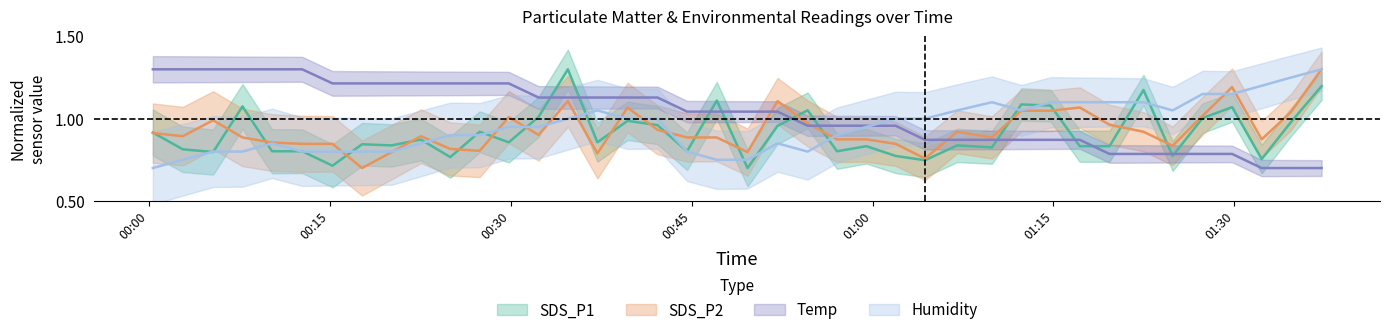

After their last crossing, which series has the higher values: SDS_P2 or Humidity?

SDS_P2